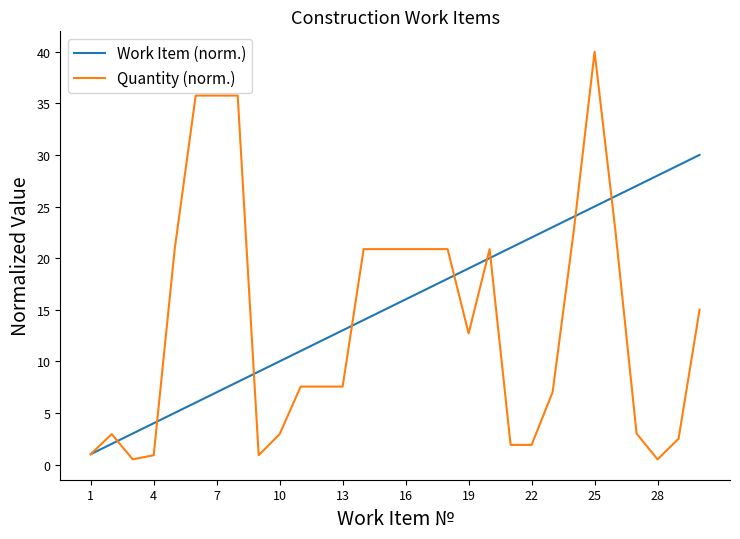

Which series has the widest spread of values?

Quantity (norm.)